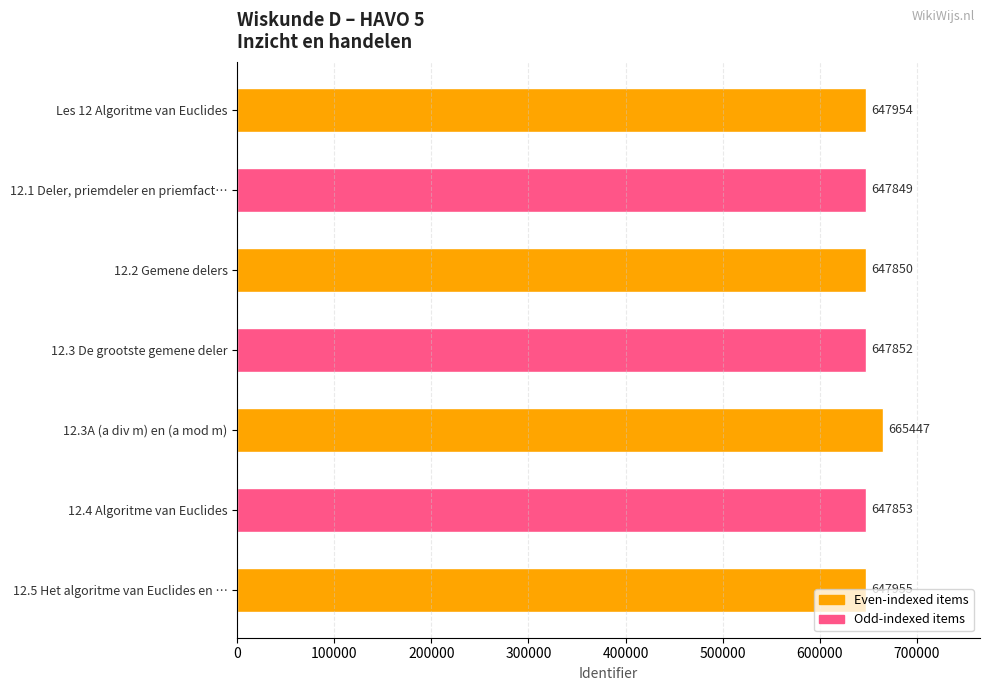

Which category has the lowest value across all series?

12.1 Deler, priemdeler en priemfact…